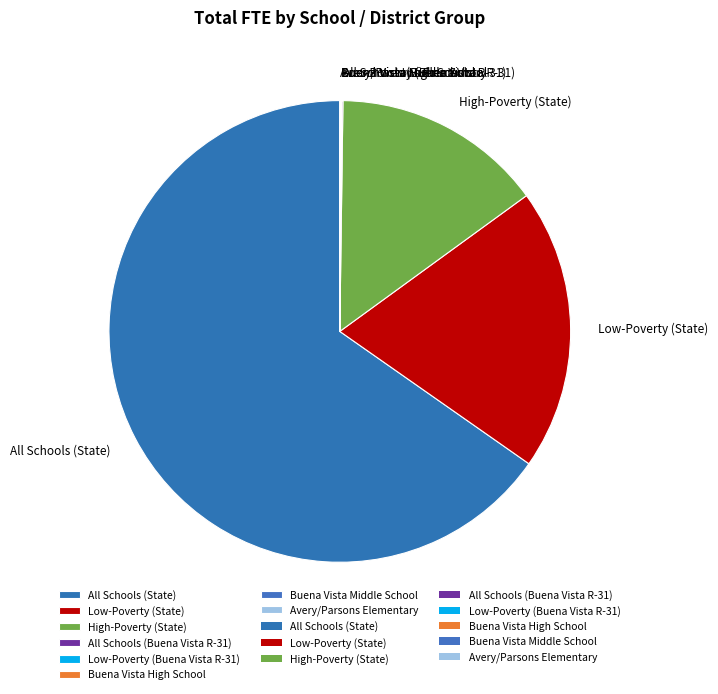

Does All Schools (State) represent more than half of the total?

Yes